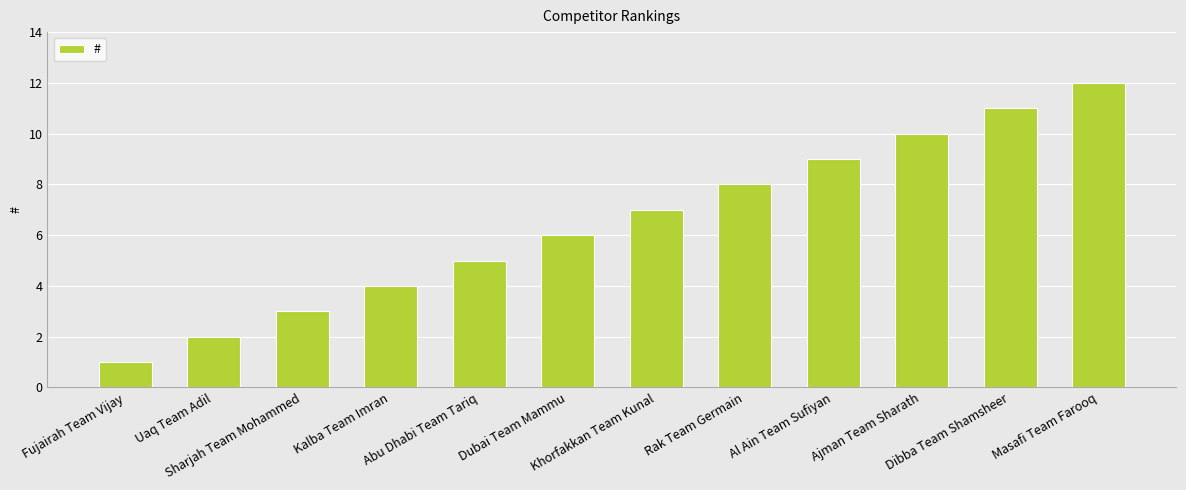

List the labels in order of value, largest first.

Masafi Team Farooq, Dibba Team Shamsheer, Ajman Team Sharath, Al Ain Team Sufiyan, Rak Team Germain, Khorfakkan Team Kunal, Dubai Team Mammu, Abu Dhabi Team Tariq, Kalba Team Imran, Sharjah Team Mohammed, Uaq Team Adil, Fujairah Team Vijay